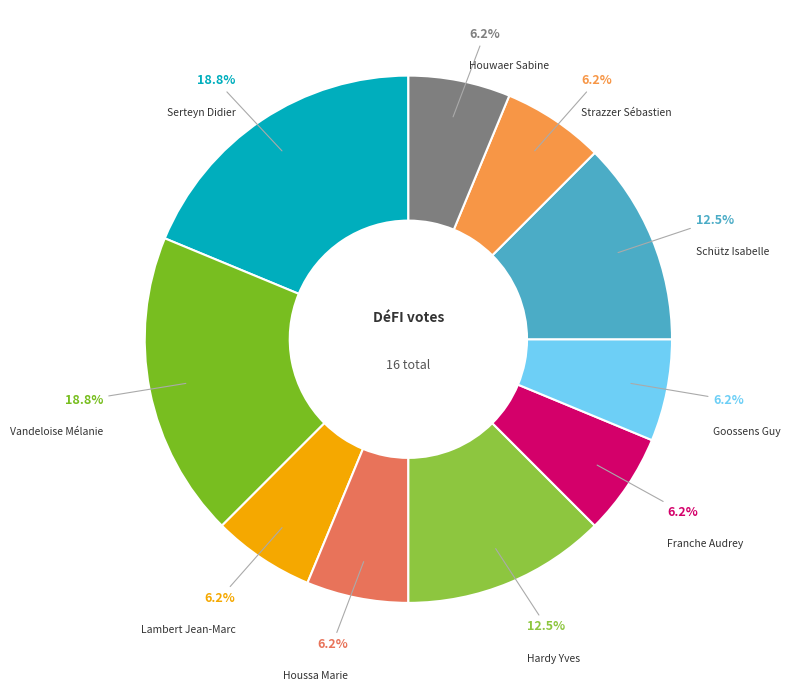

Which category has the smallest portion of the pie?

Lambert Jean-Marc